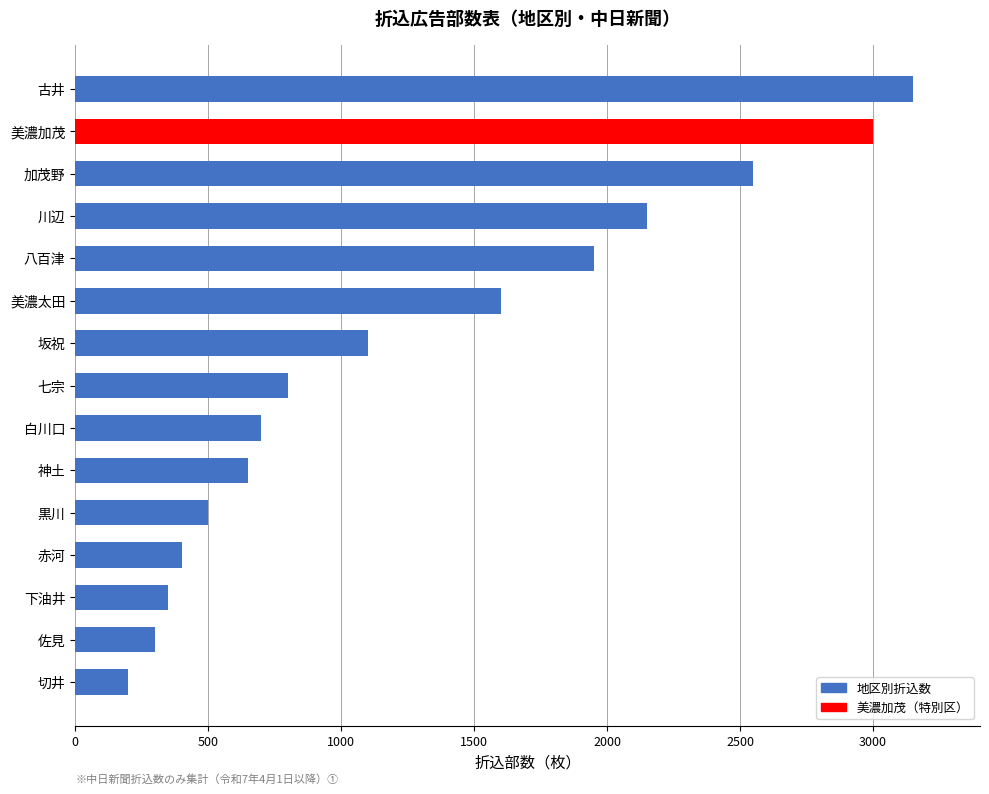

Between 佐見 and 美濃太田, which is larger?

美濃太田